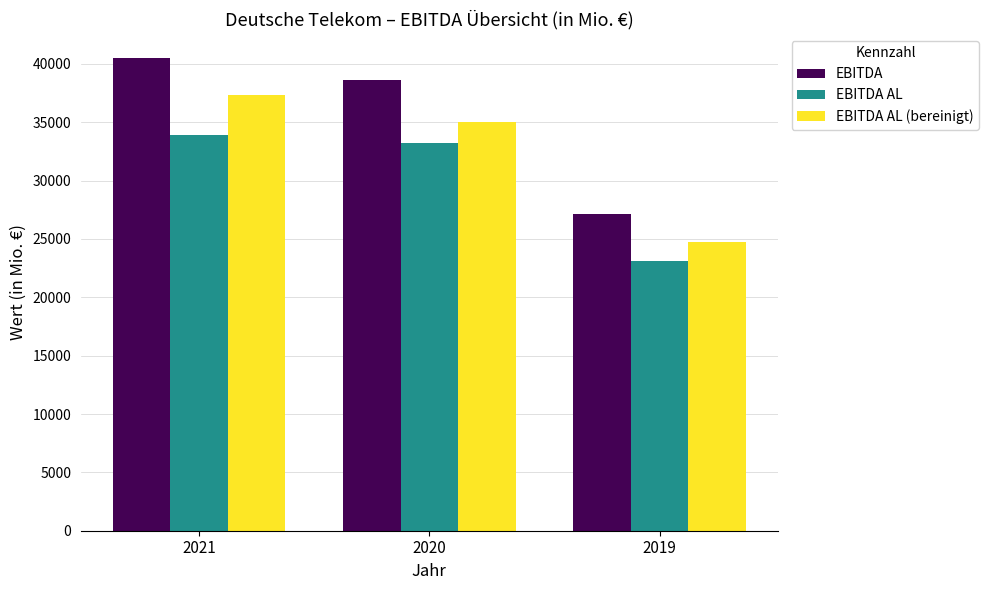

What are all the series names shown in the legend?

EBITDA, EBITDA AL, EBITDA AL (bereinigt)